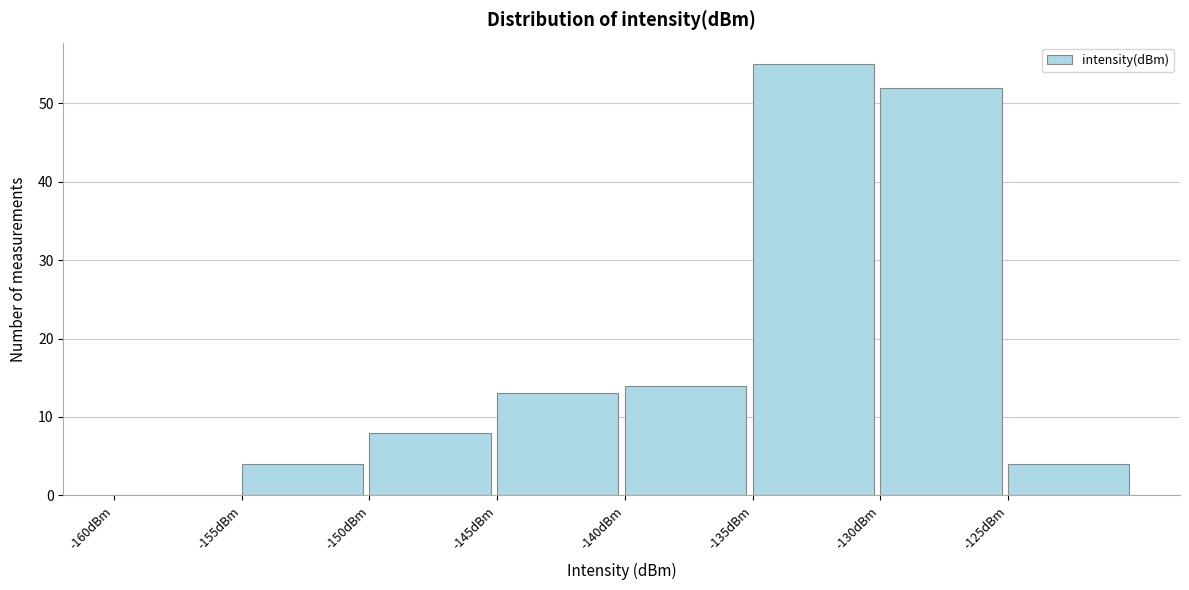

Reading left to right, transcribe this chart: for each bar, give the range it covers on the x-axis and its height. The values are not printed on the chart, so give them approximately, as read against the axis.

-160 to -155: 0
-155 to -150: 4
-150 to -145: 8
-145 to -140: 13
-140 to -135: 14
-135 to -130: 55
-130 to -125: 52
-125 to -120: 4